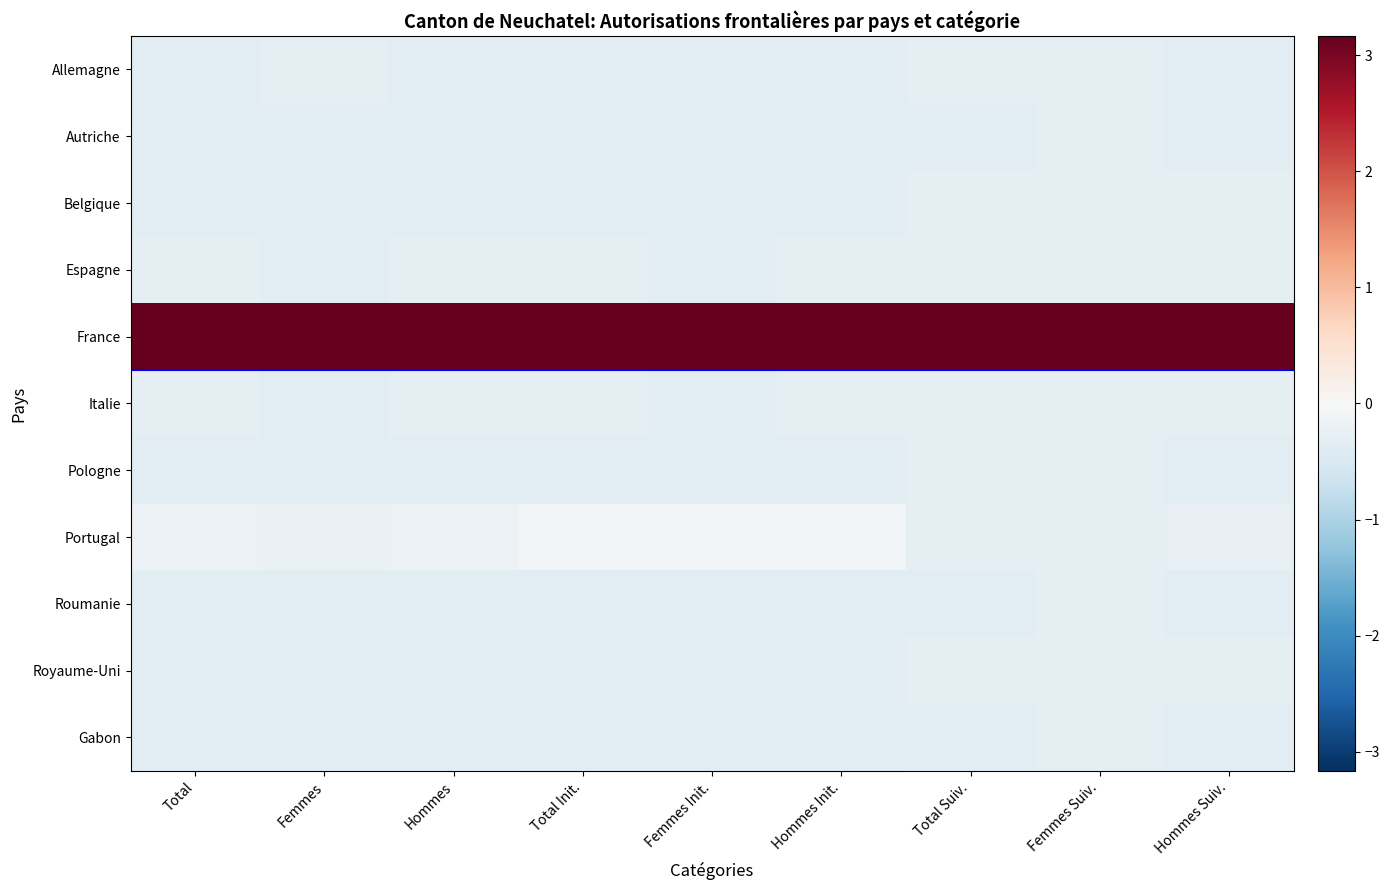

Which series has the largest total across all categories?

France